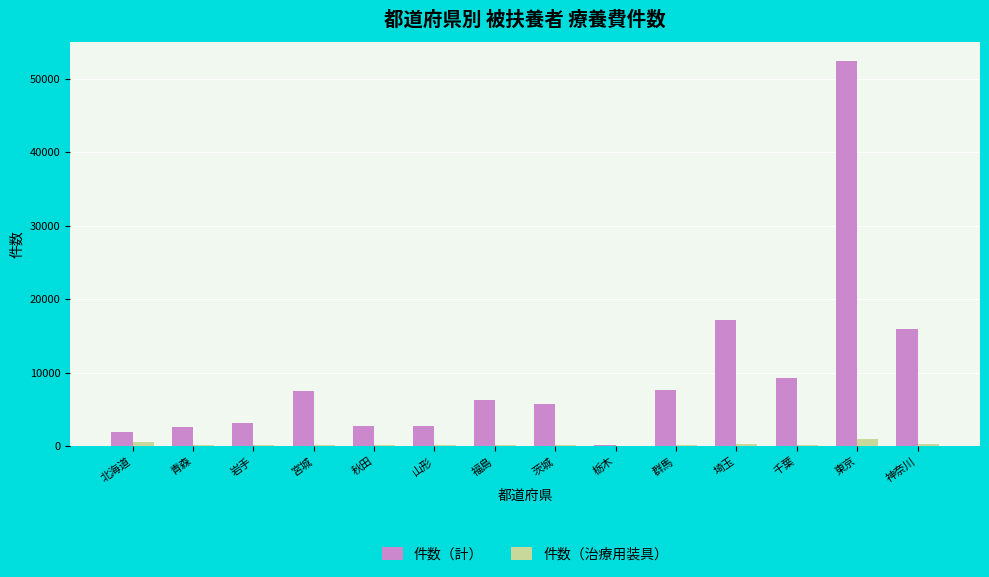

What is the difference between the 件数（治療用装具） values at 宮城 and 栃木?

70